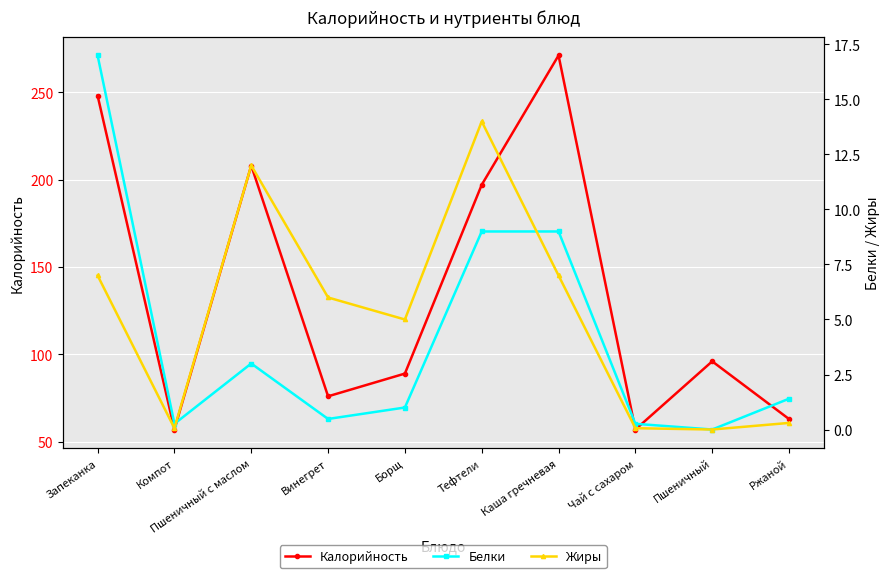

Where is the first local maximum for Белки?

Пшеничный с маслом